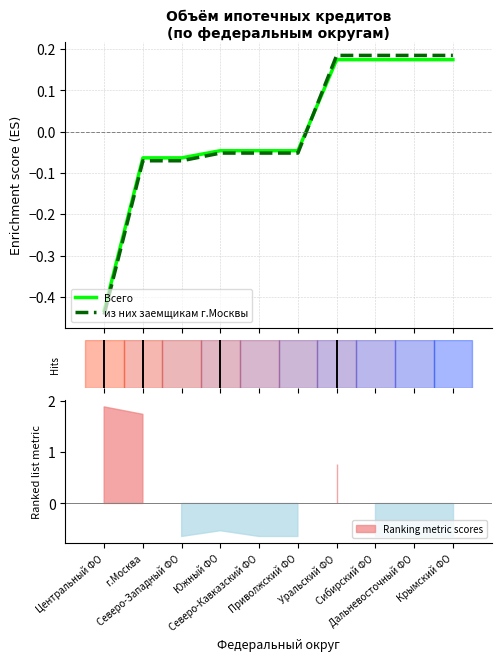

The Всего series shows 0 at Центральный ФО. True or false?

False